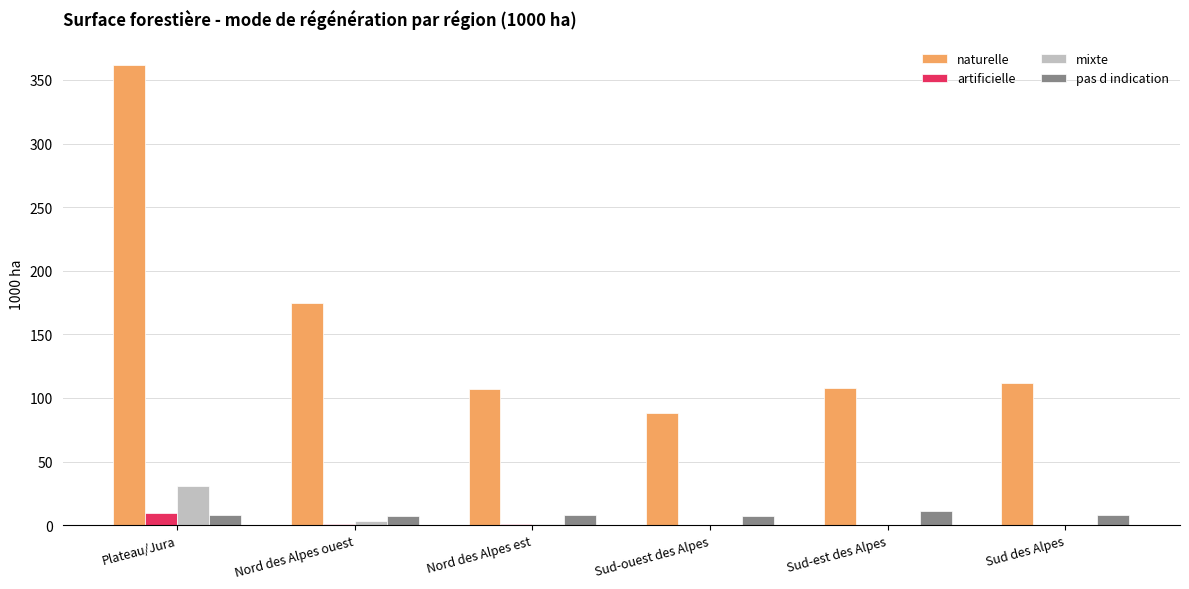

What is the sum of all artificielle values?

11.4